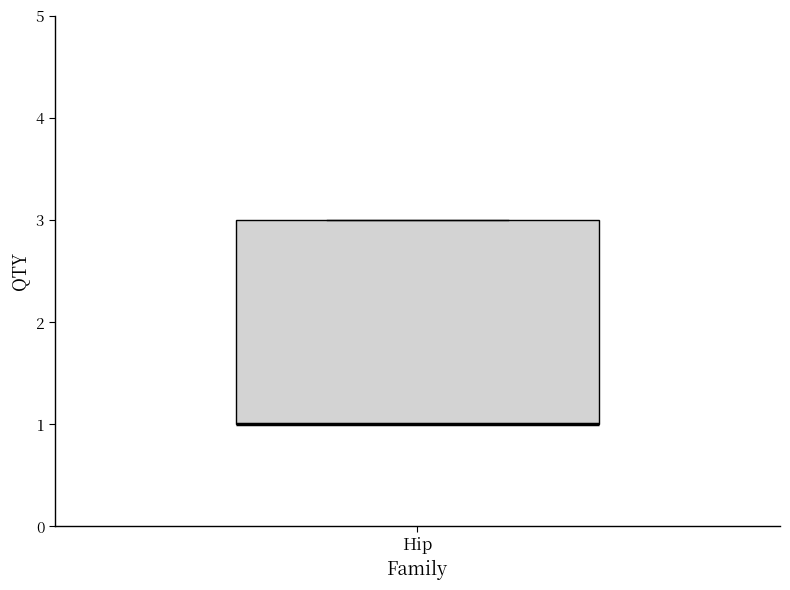

Read this box plot against the y-axis: the position of the median line, the range covered by the box, and the ends of both whiskers. The values are not printed on the chart, so give them approximately, as read against the axis.

median 1 (drawn on the box's lower edge), box 1 to 3, whiskers 1 to 3